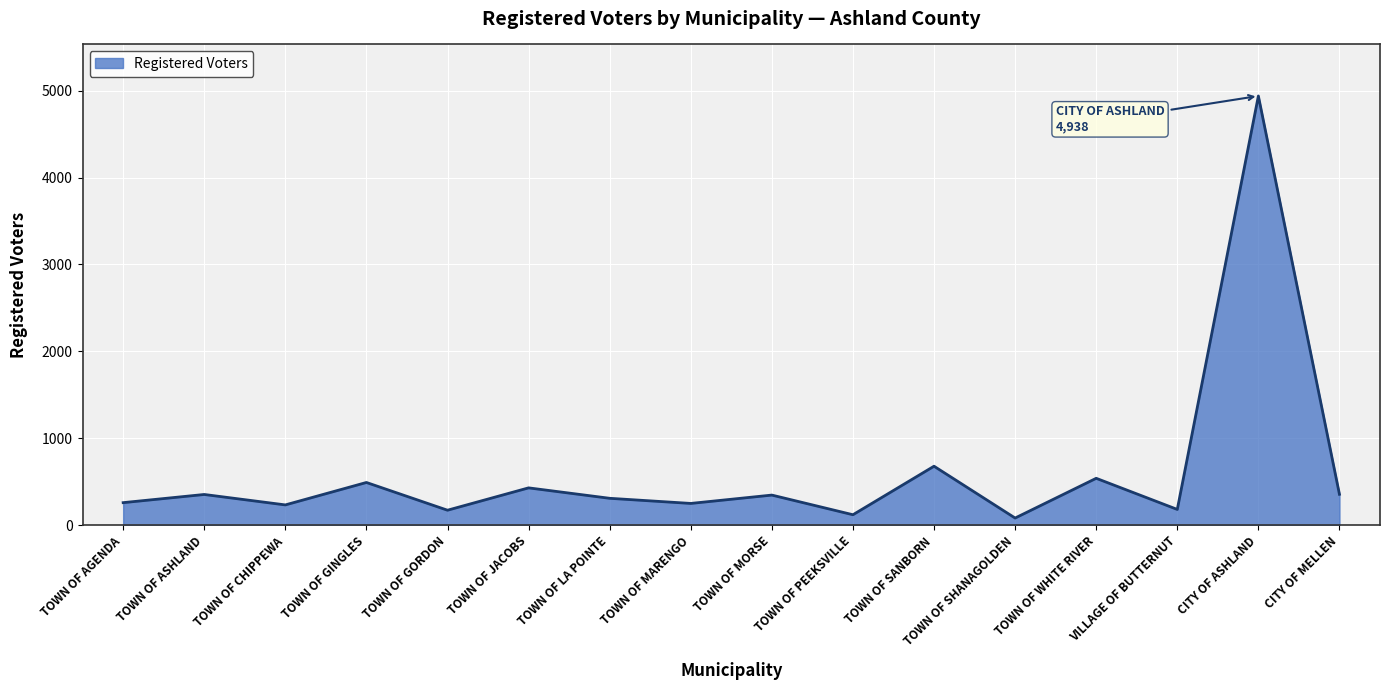

Between TOWN OF JACOBS and TOWN OF MARENGO, which is larger?

TOWN OF JACOBS